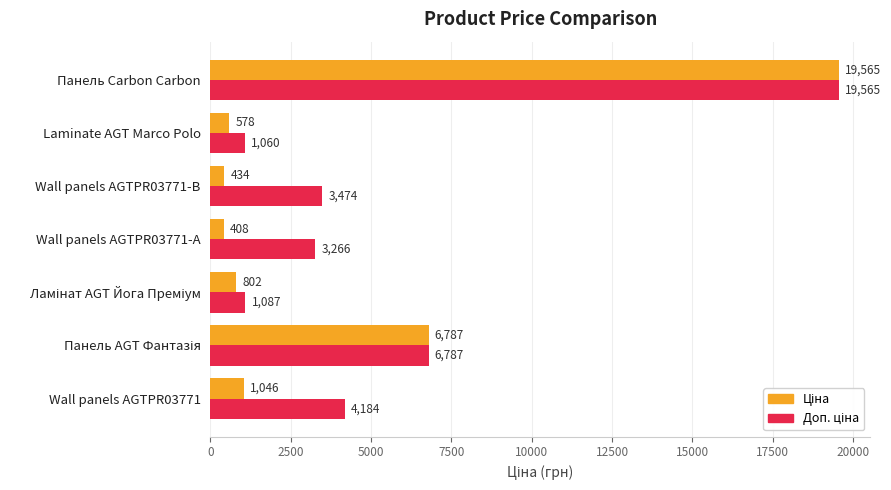

At which category is the sum across all series the highest?

Панель Carbon Carbon